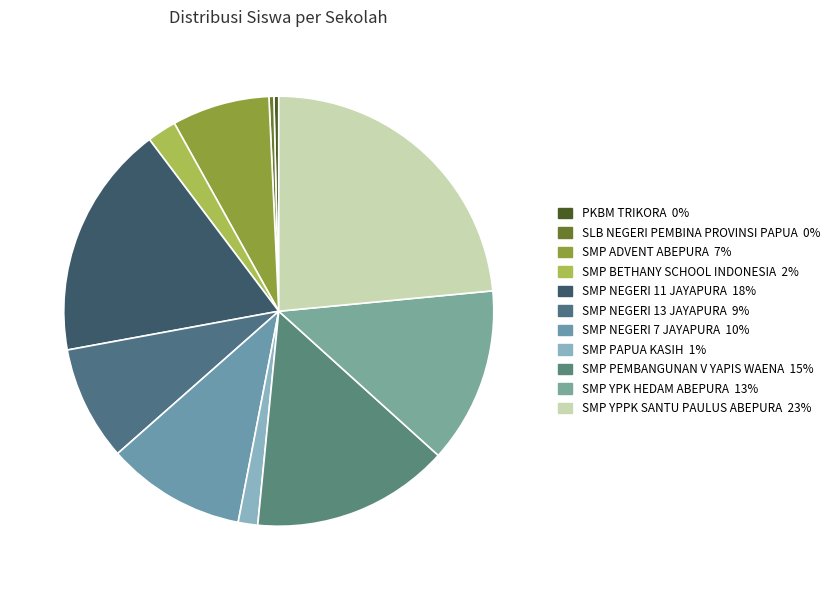

To the nearest percent, what is the average slice percentage?

9%